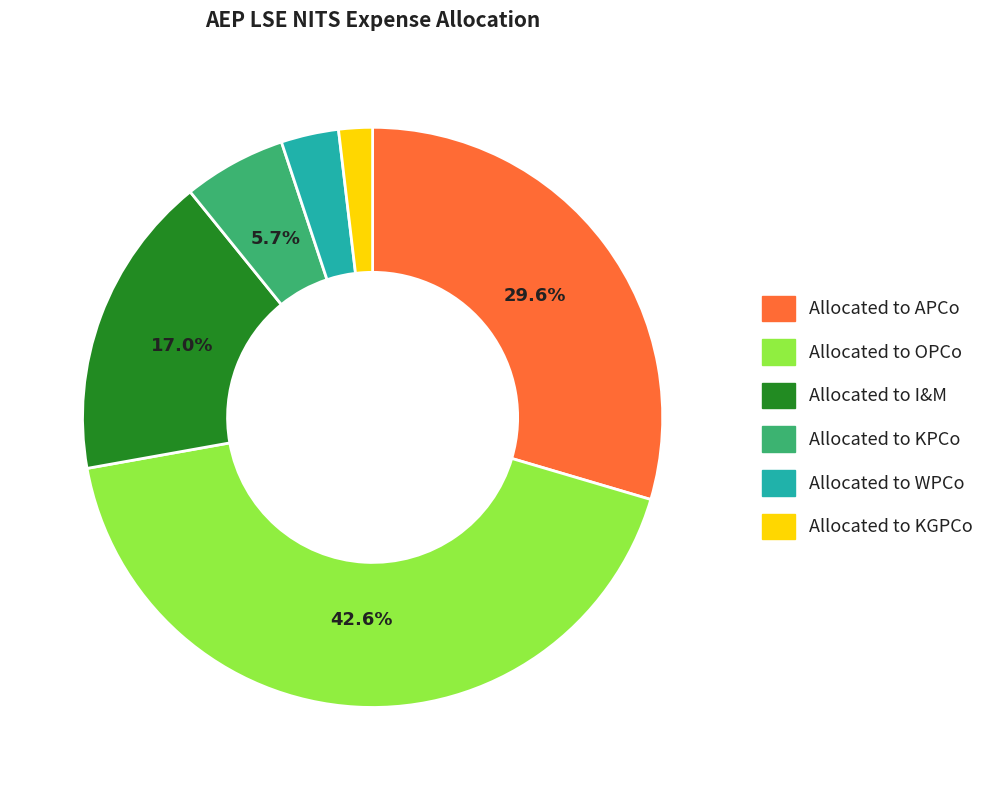

To the nearest percent, what percentage of the pie is Allocated to KPCo?

6%